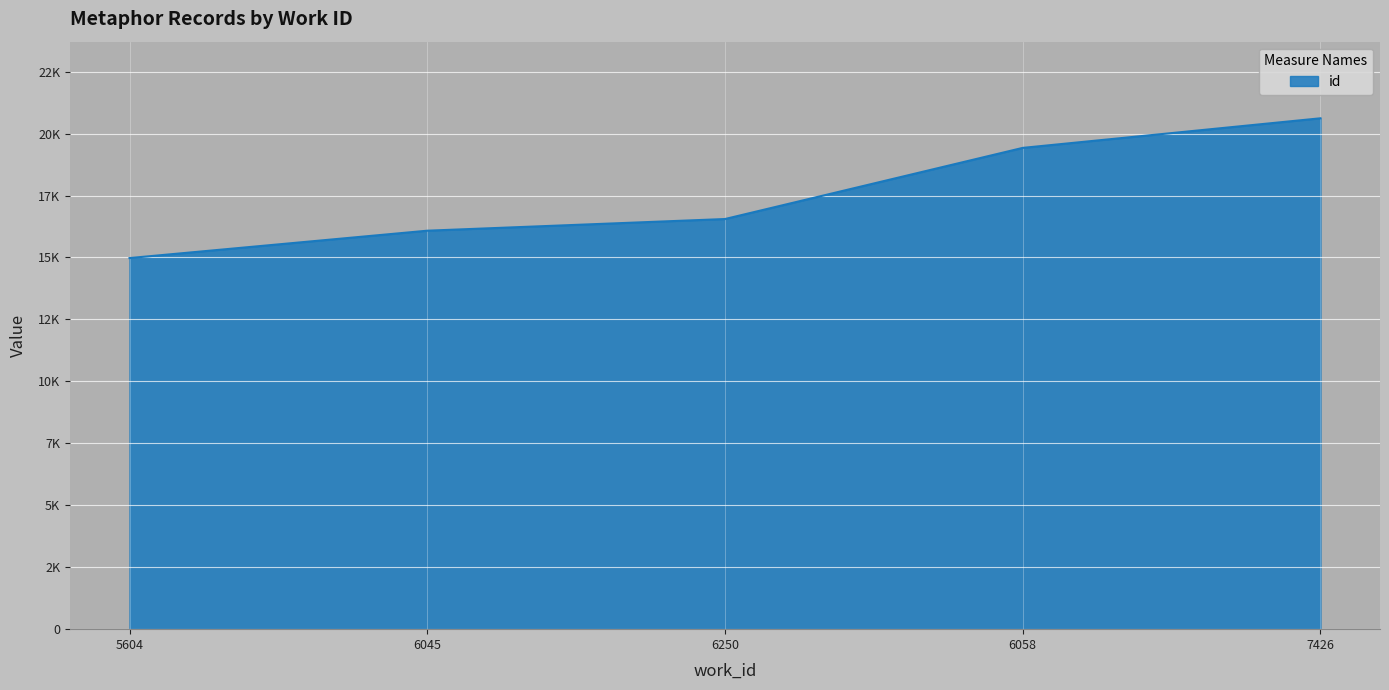

Rank the categories by value from highest to lowest.

7426, 6058, 6250, 6045, 5604